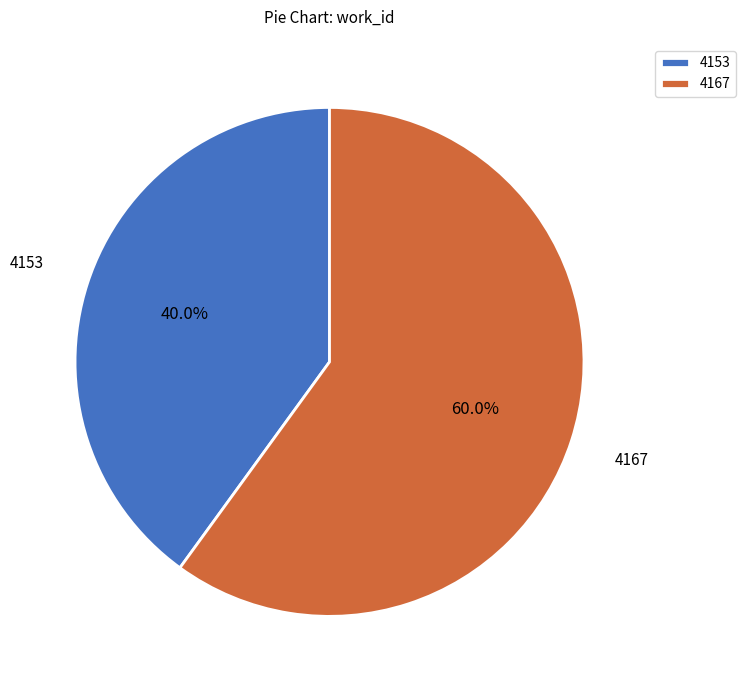

Between 4153 and 4167, which is larger?

4167